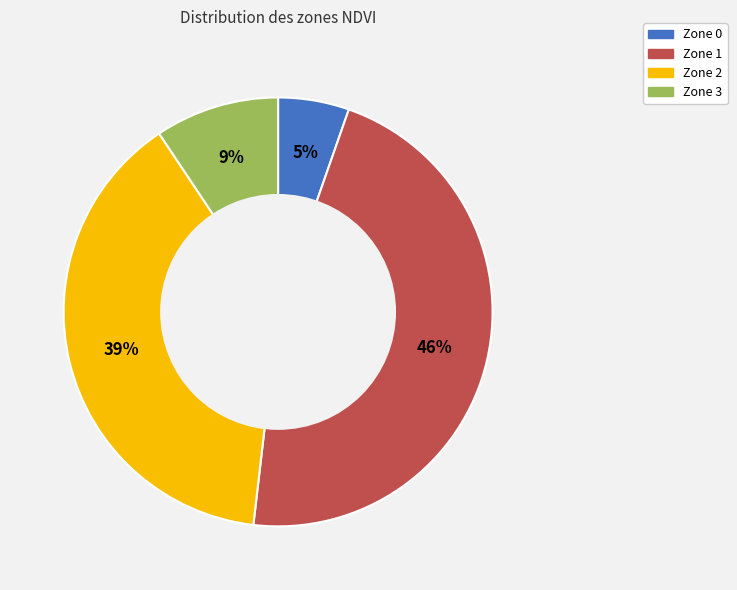

Rank the categories by value from highest to lowest.

Zone 1, Zone 2, Zone 3, Zone 0